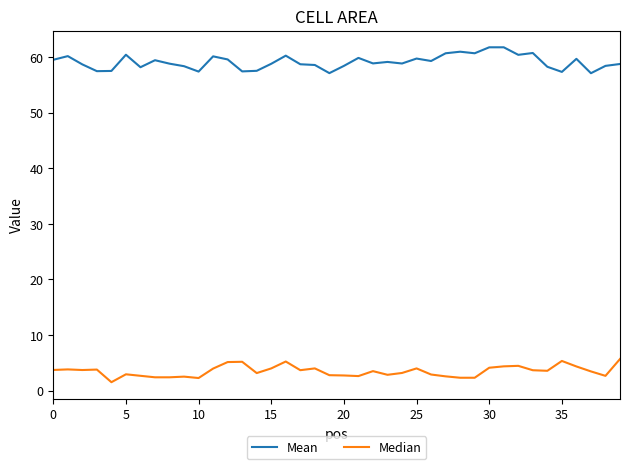

Which series has the largest total across all categories?

Mean